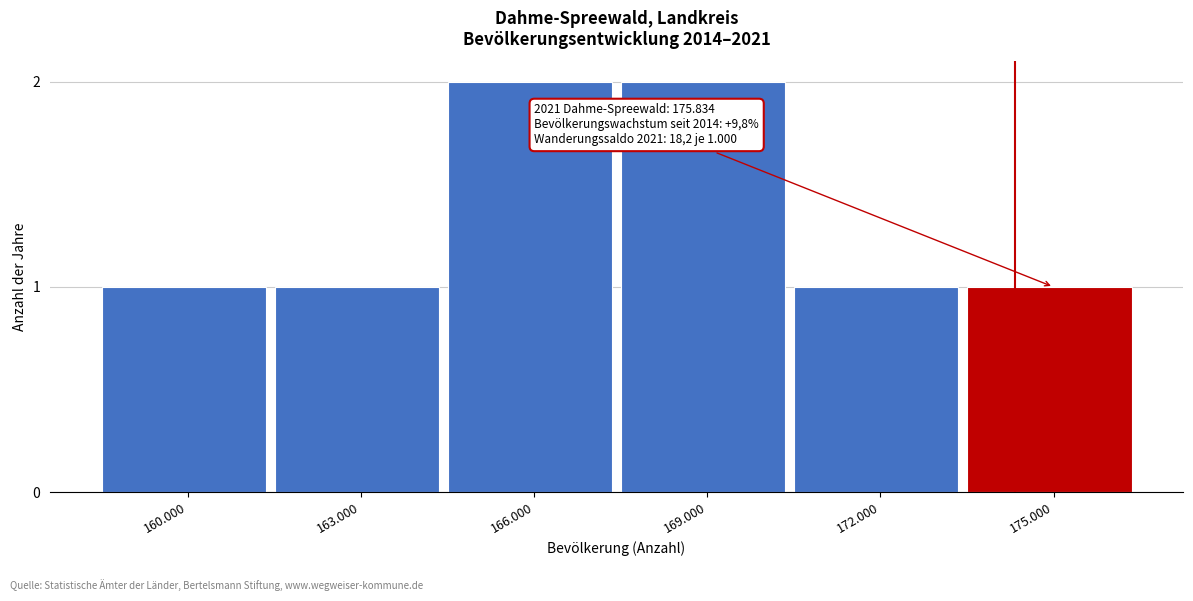

Reading left to right, list all the values displayed in this chart.

1	1	2	2	1	1